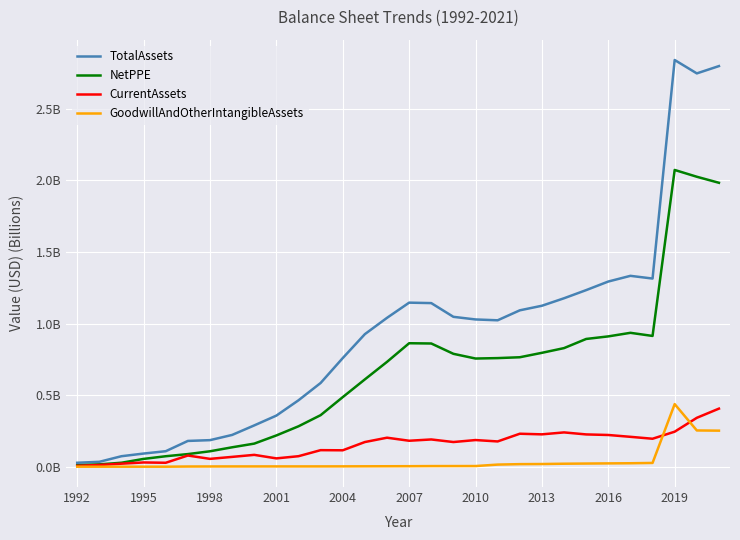

Does the chart display data point markers on the line(s)?

No